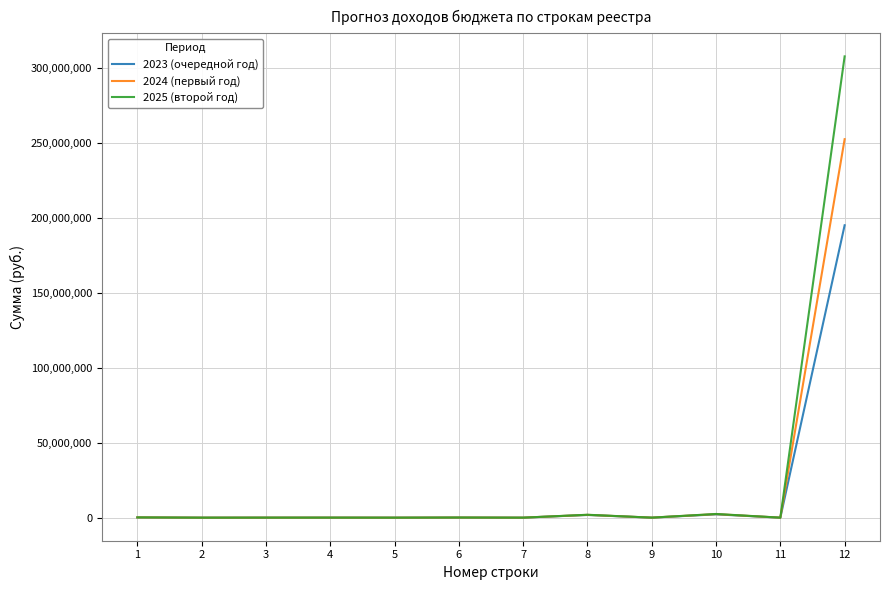

Which series has the widest spread of values?

2025 (второй год)